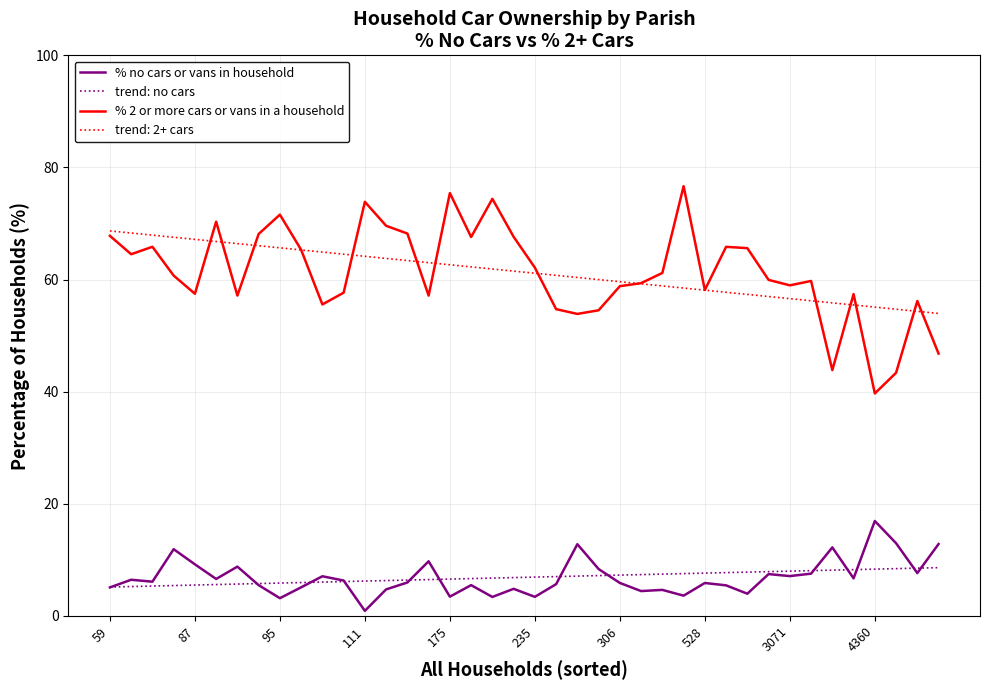

List the series in order of their peak value, lowest first.

trend: no cars, % no cars or vans in household, trend: 2+ cars, % 2 or more cars or vans in a household